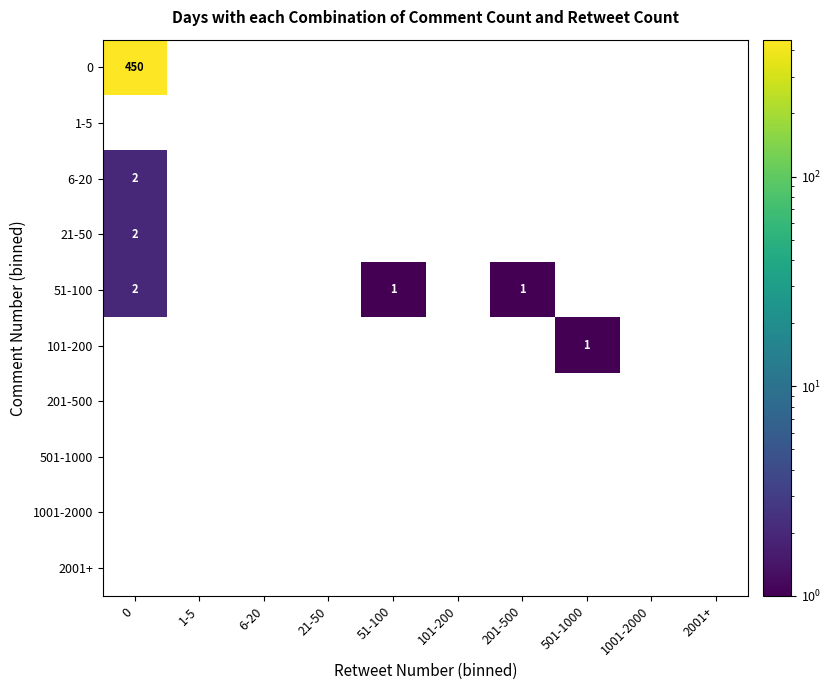

At 201-500, list the series in order from smallest to largest.

0, 1-5, 6-20, 21-50, 101-200, 201-500, 501-1000, 1001-2000, 2001+, 51-100